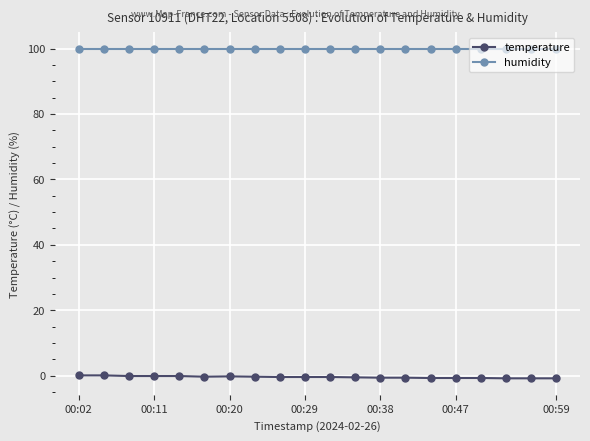

True or false: temperature and humidity intersect in this chart.

False